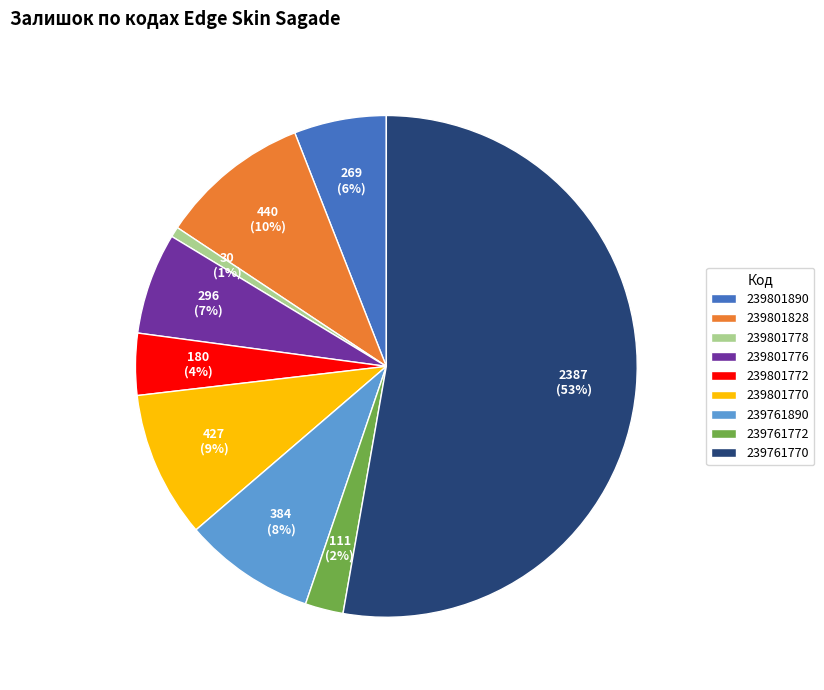

Which has a higher value, 239761770 or 239761890?

239761770